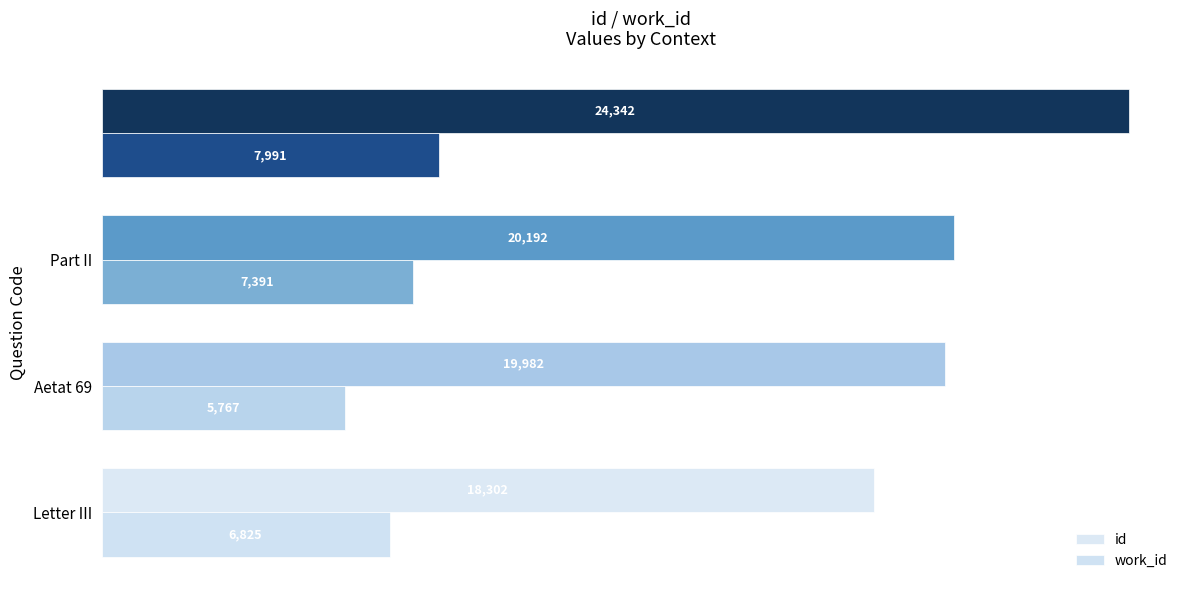

Count the number of data series in this chart.

2